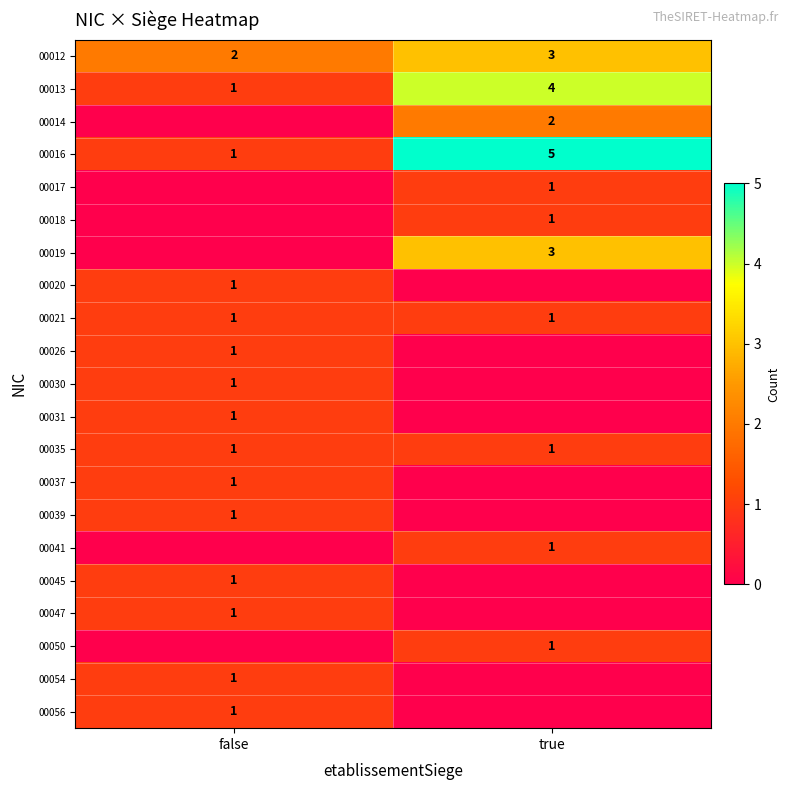

Is it true that 00026 equals 2 at false?

False